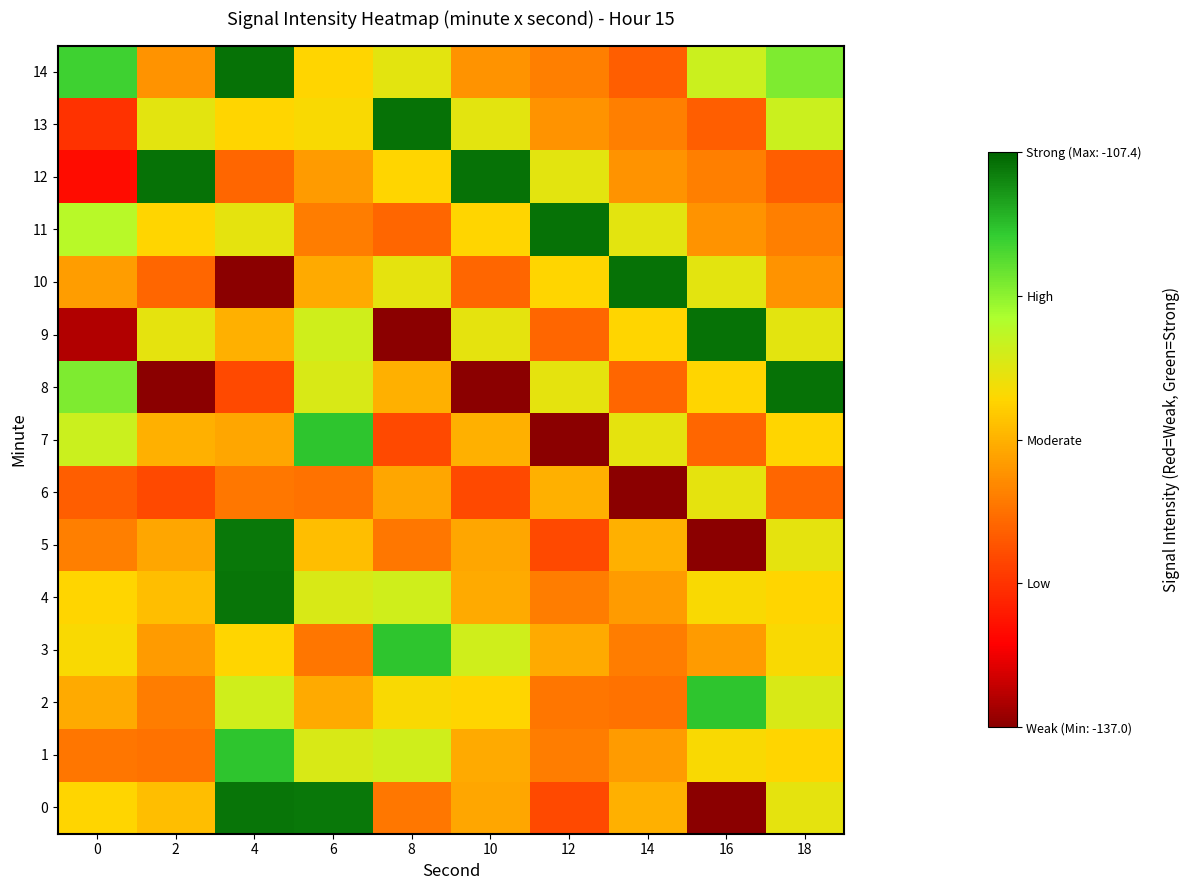

Which series has the largest total across all categories?

14